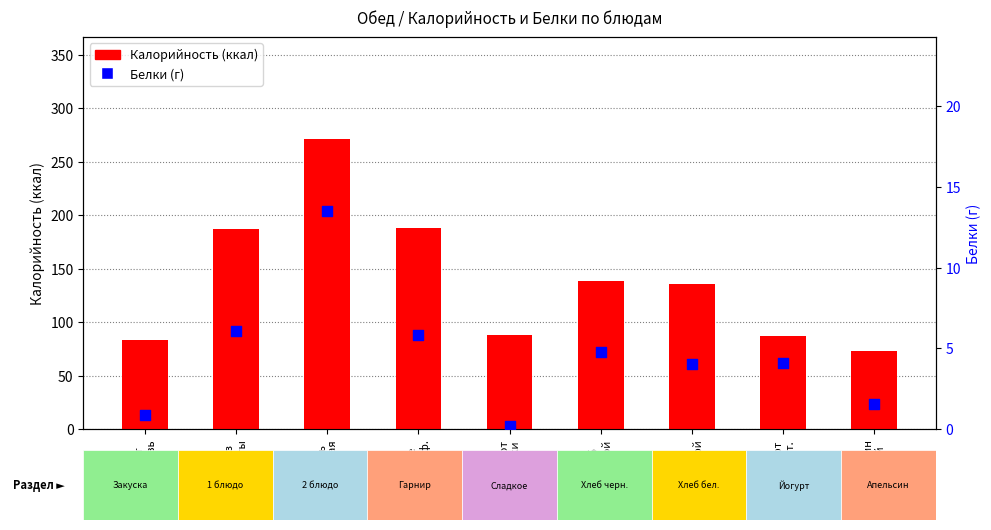

What is the total value across all series at Компот
яблоки?

88.0